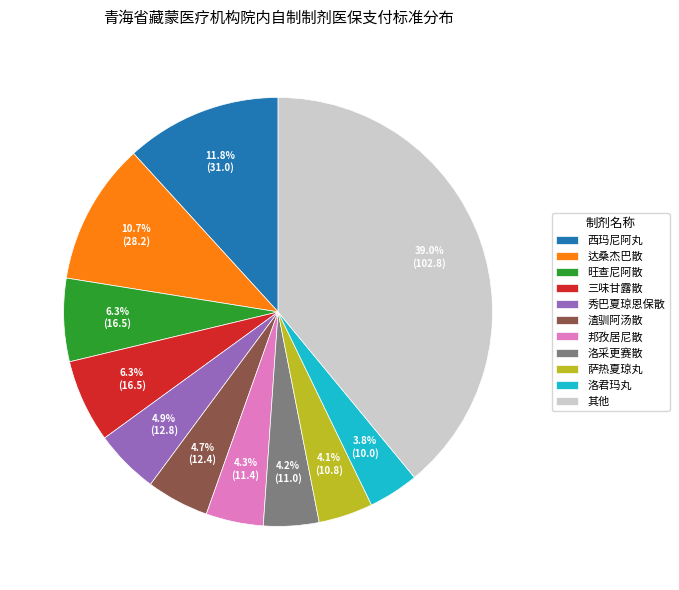

Count the number of slices in the pie.

11